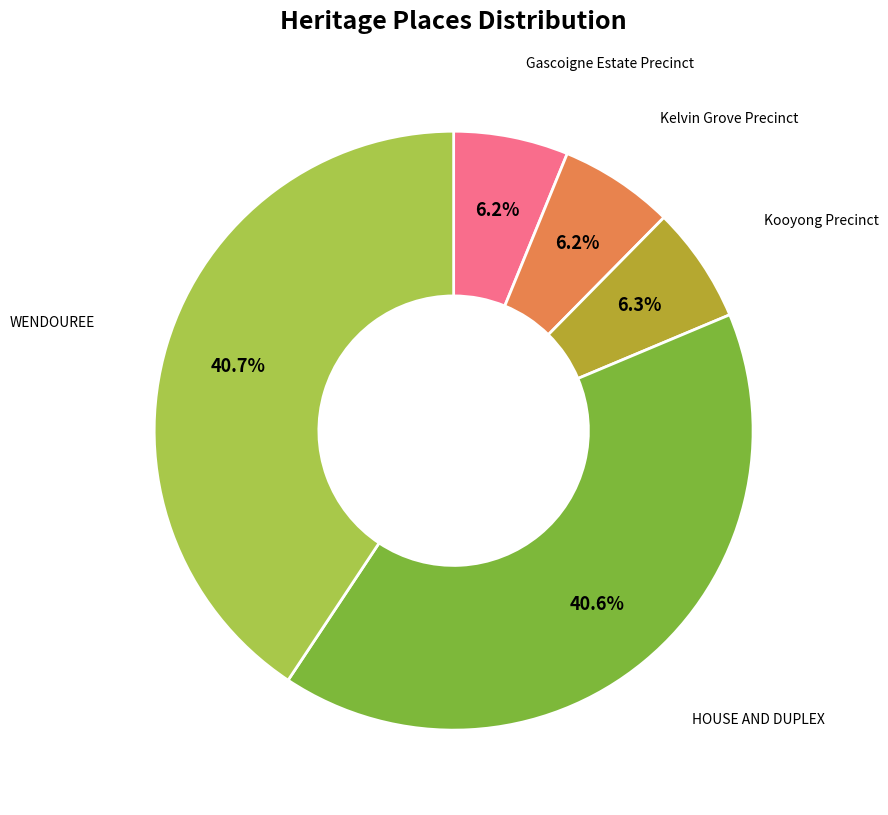

How many segments does this pie chart have?

5